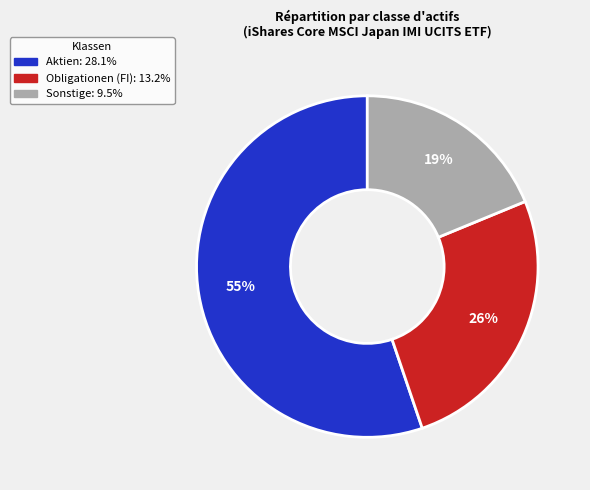

Does any single category account for the majority?

Yes